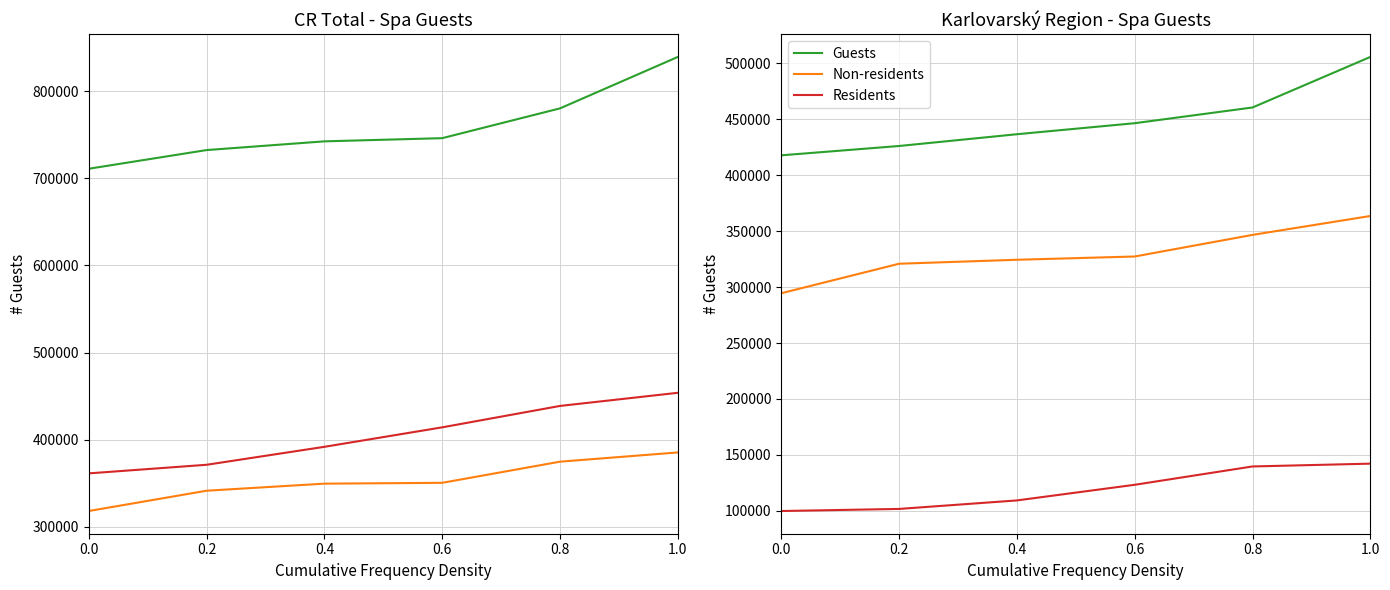

What is the lowest value of the Guests series?

417806